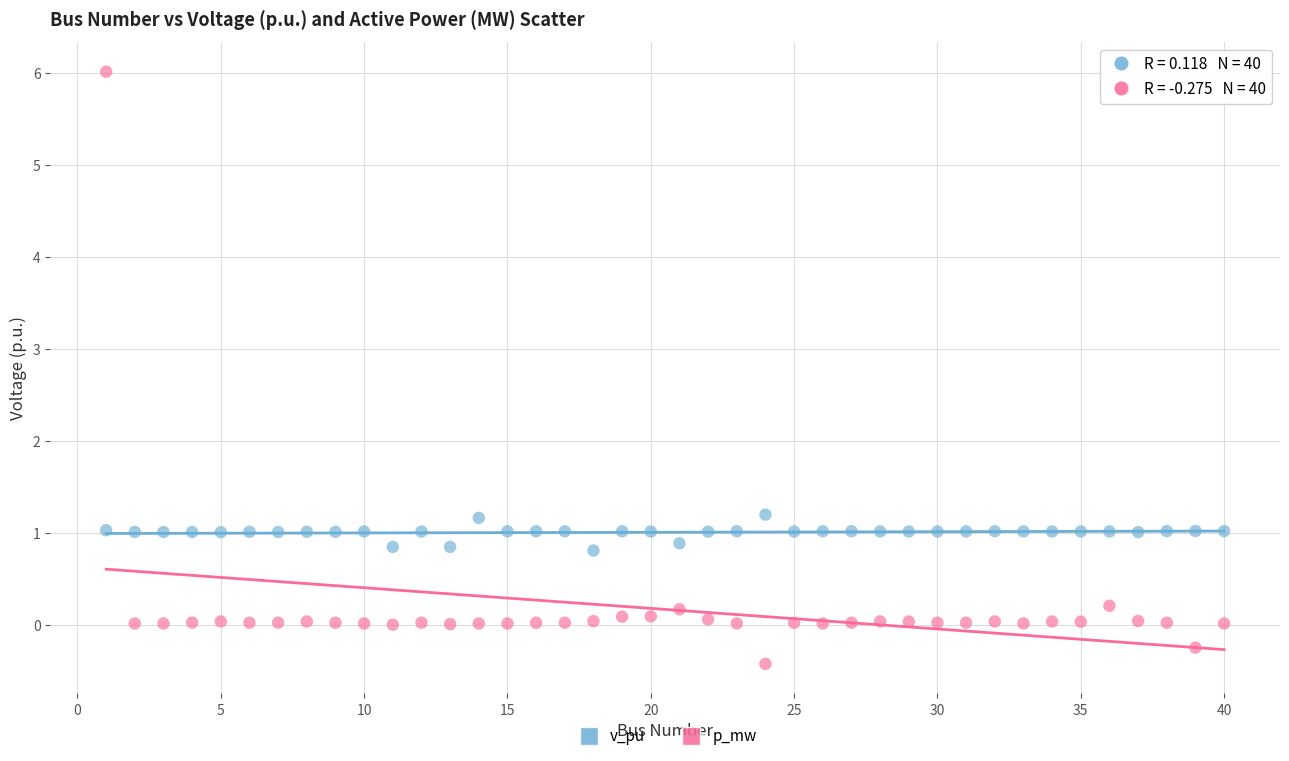

Across all data points, what is the range of X values (max minus min)?

39.0